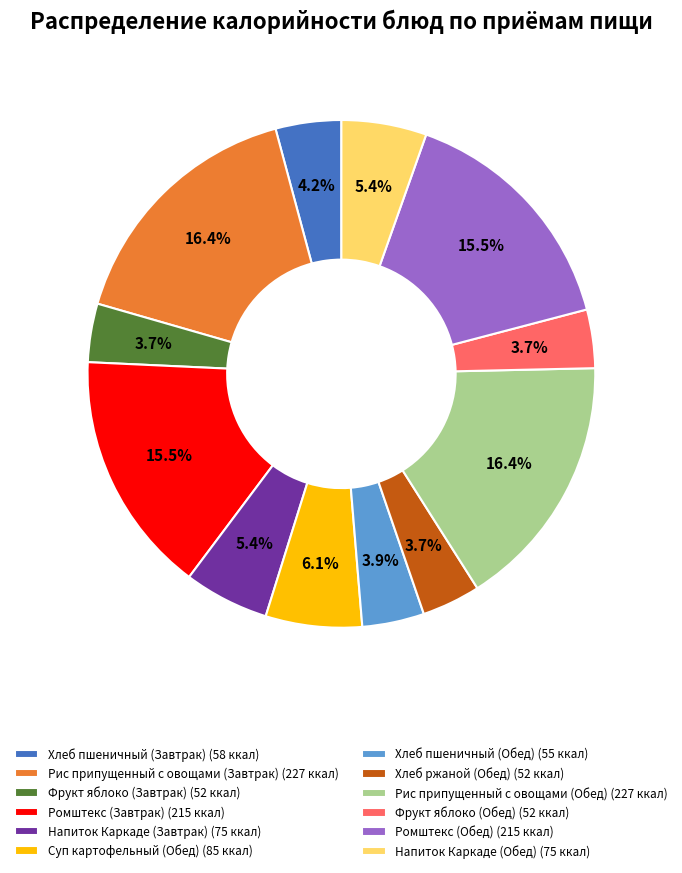

True or false: Напиток Каркаде (Завтрак) accounts for 5% of the total.

True